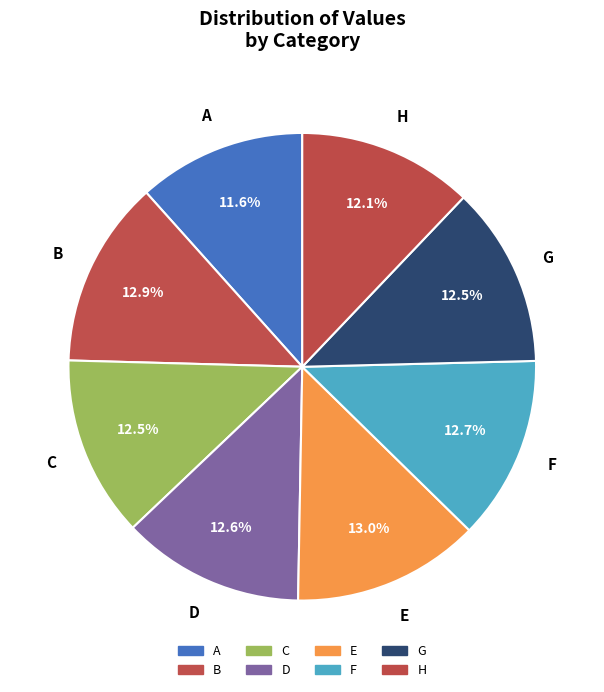

Does G represent more than half of the total?

No